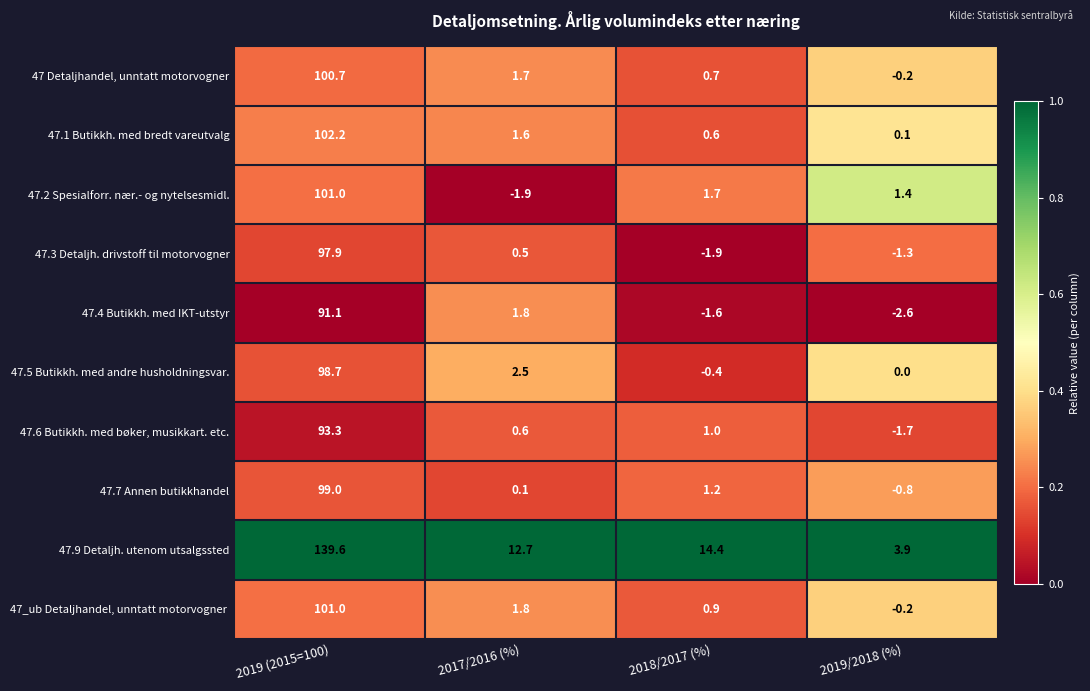

What is the difference between the maximum and minimum values in the 47.5 Butikkh. med andre husholdningsvar. series?

99.1